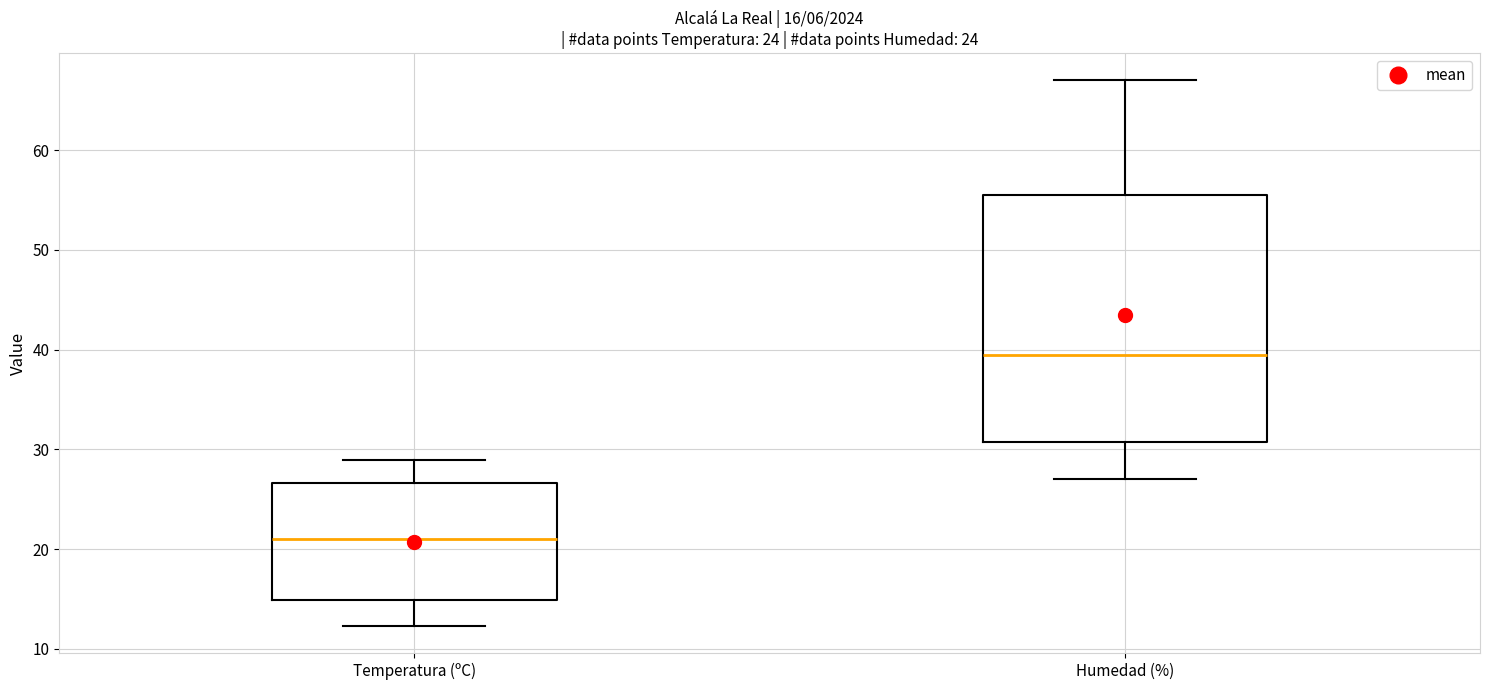

Which box's median line is the highest?

Humedad (%)